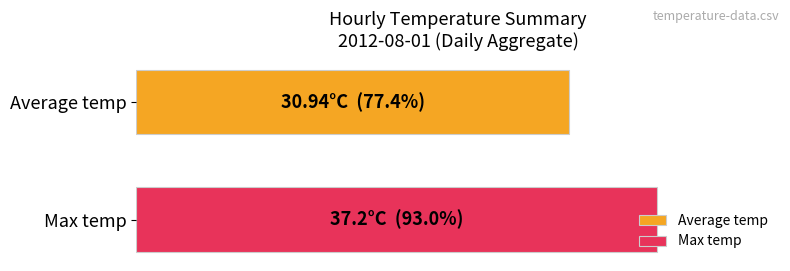

What are all the series names shown in the legend?

Average temp, Max temp